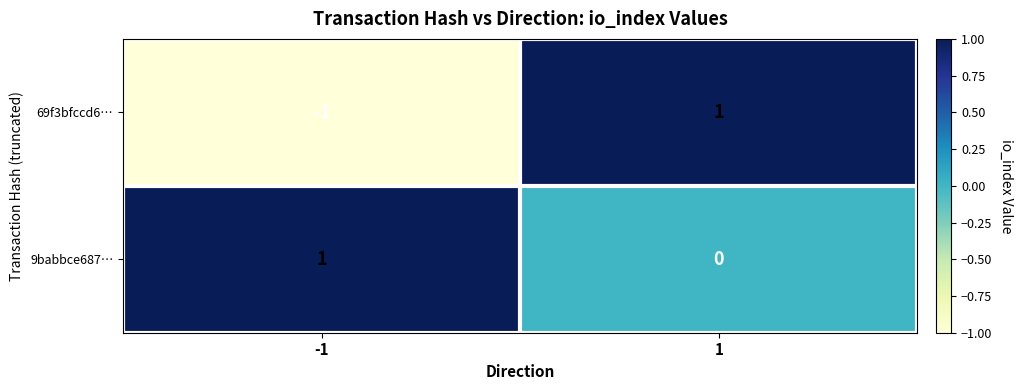

True or false: 69f3bfccd6… has a value of 2 at 1.

False